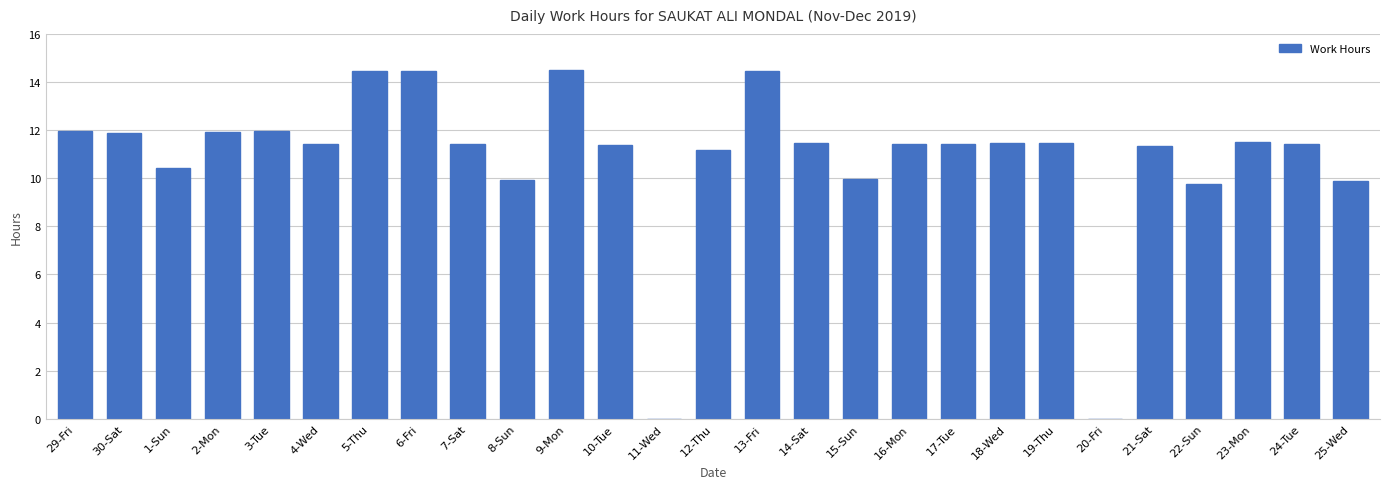

At which label does the data first exceed 11?

29-Fri